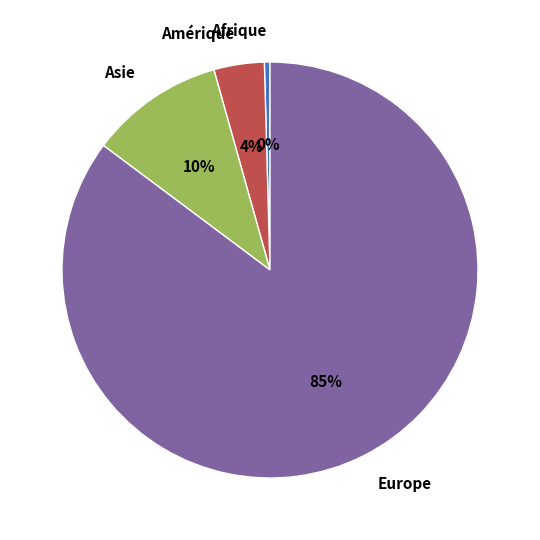

To the nearest percent, what is the average slice percentage?

25%